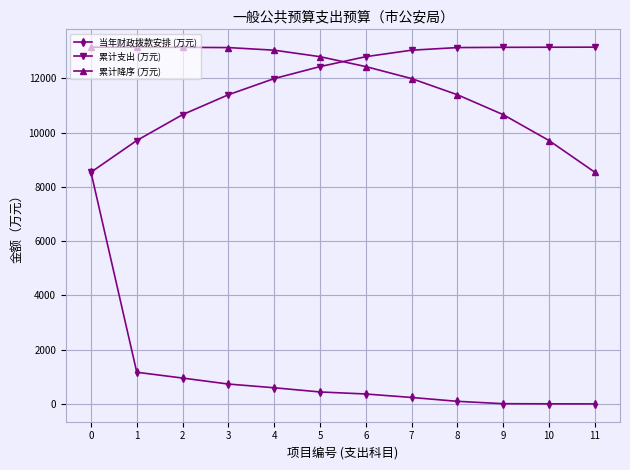

Where does the 累计支出 (万元) series first go above 12802?

6